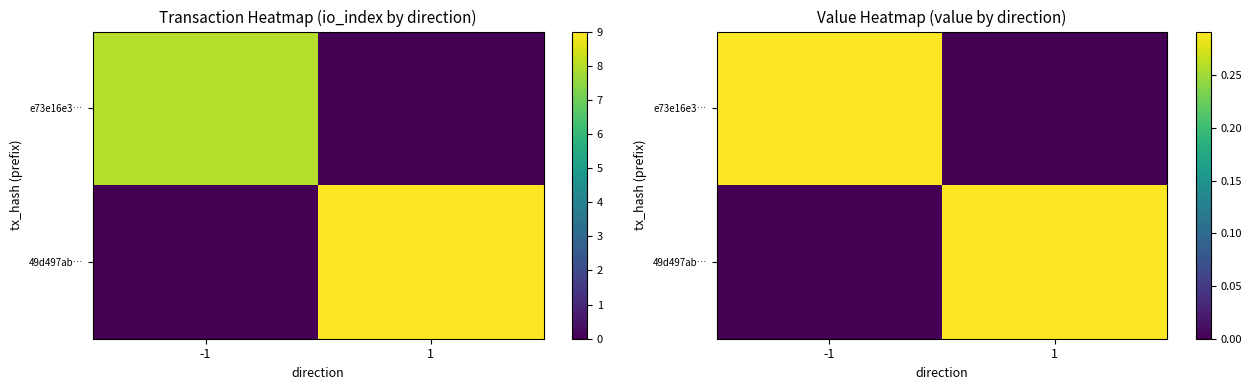

At which category does the chart reach its peak across all series?

-1